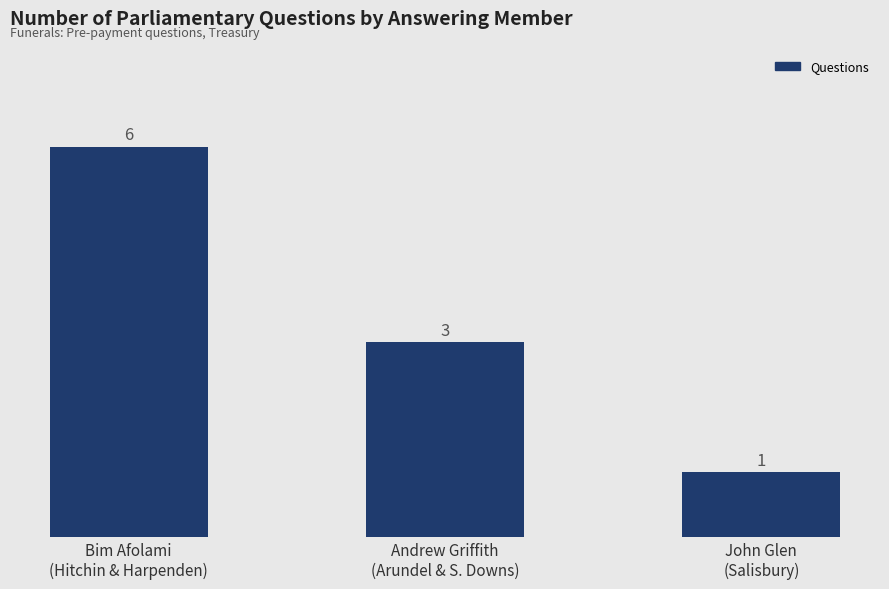

List the labels in order of value, smallest first.

John Glen
(Salisbury), Andrew Griffith
(Arundel & S. Downs), Bim Afolami
(Hitchin & Harpenden)